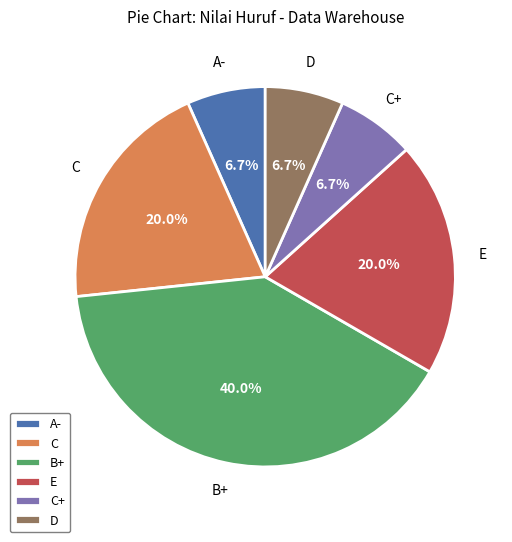

Is it true that A- is 7% of the pie?

True